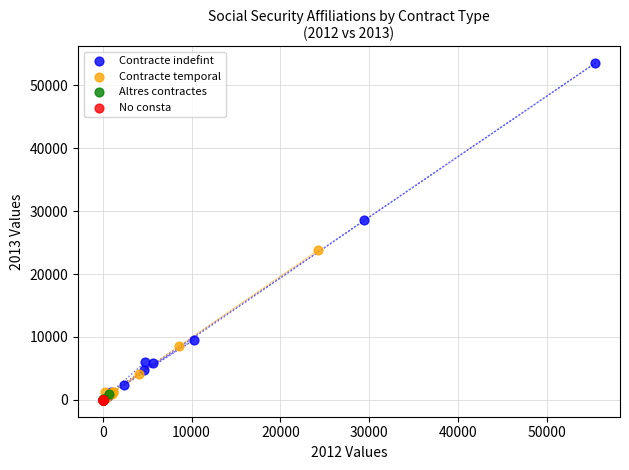

Which series has the largest Y range (max minus min)?

Contracte indefint